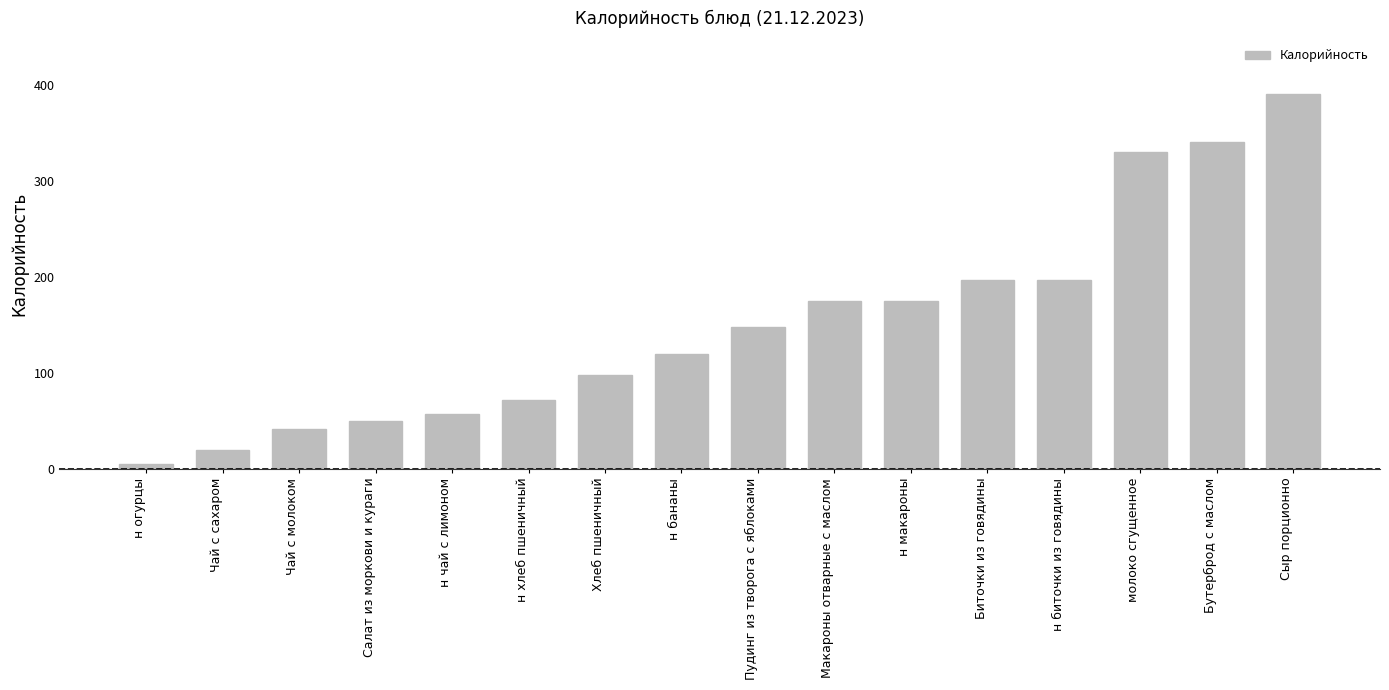

Reading left to right, what are all the values shown in this chart?

н огурцы=5	Чай с сахаром=19	Чай с молоком=41	Салат из моркови и кураги=50	н чай с лимоном=57	н хлеб пшеничный=72	Хлеб пшеничный=98	н бананы=120	Пудинг из творога с яблоками=148	Макароны отварные с маслом=175	н макароны=175	Биточки из говядины=197	н биточки из говядины=197	молоко сгущенное=330	Бутерброд с маслом=340	Сыр порционно=390